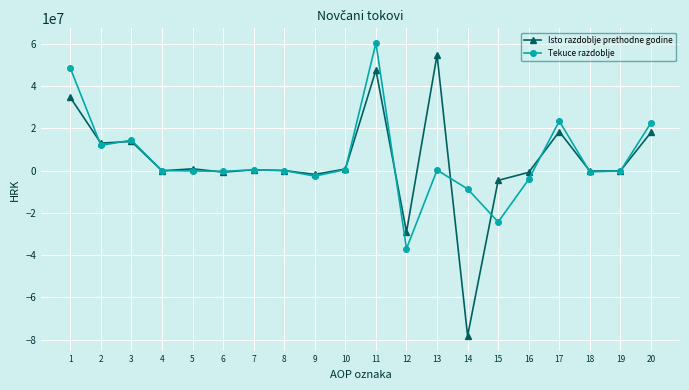

What is the value of the Tekuce razdoblje point at the 12th from the left?

-36987001